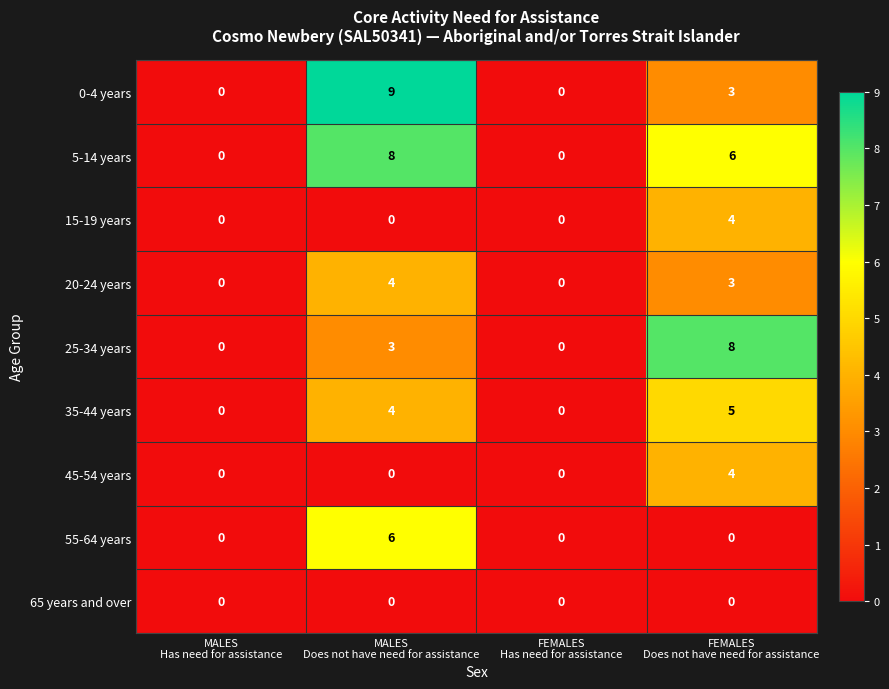

What is the average value of the 25-34 years series?

3